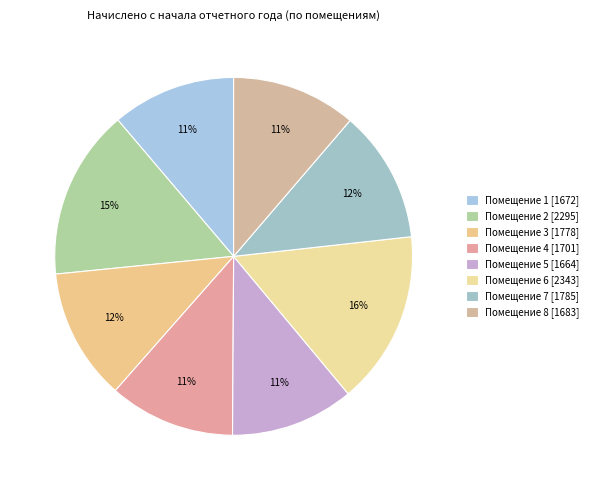

Rank the categories by value from highest to lowest.

6, 2, 7, 3, 4, 8, 1, 5